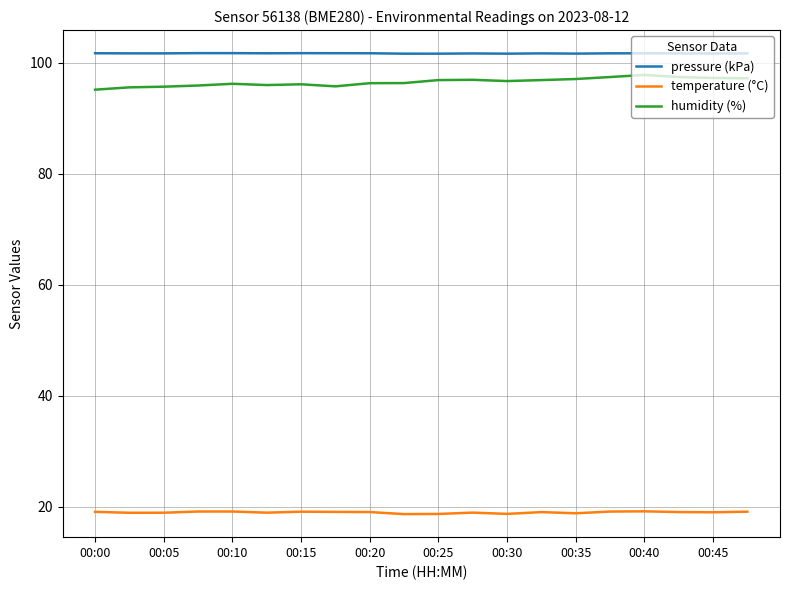

Rank the series by their maximum value, from lowest to highest.

temperature (°C), humidity (%), pressure (kPa)